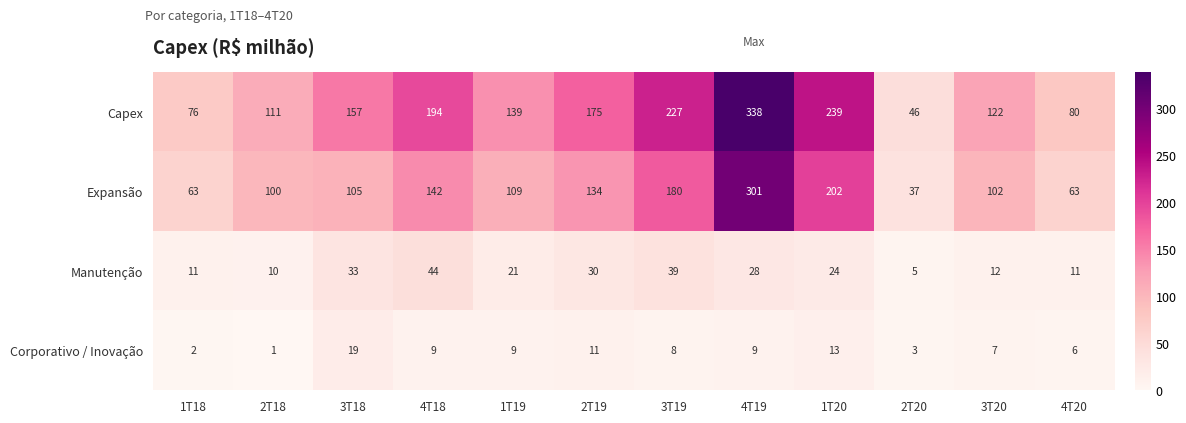

What is the sum of all Capex values?

1904